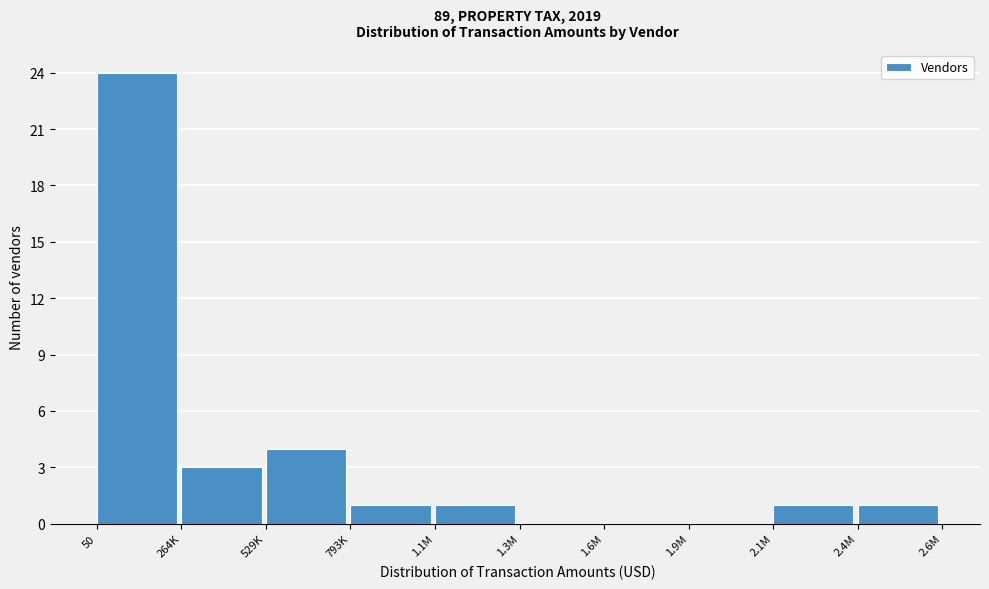

Reading left to right, what are all the values shown in this chart?

50=24	264K=3	529K=4	793K=1	1.1M=1	1.3M=0	1.6M=0	1.9M=0	2.1M=1	2.4M=1